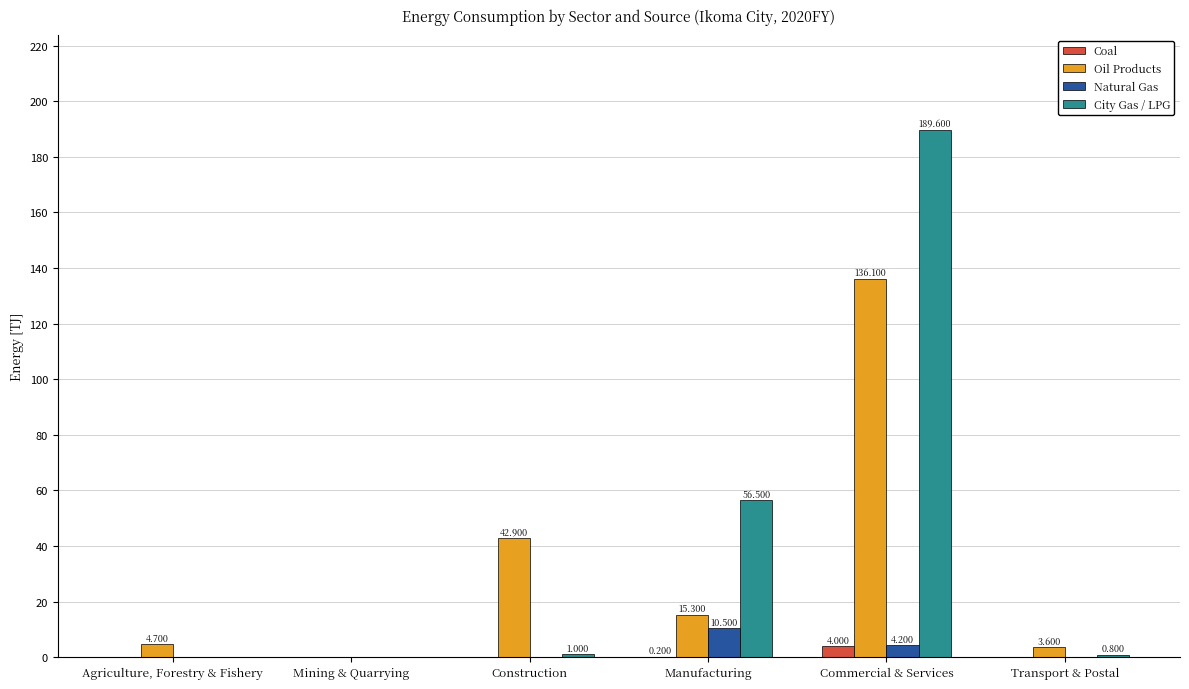

Reading left to right, what are all the values shown in this chart?

Coal: 0.0	0.0	0.0	0.2	4.0	0.0
Oil Products: 4.7	0.0	42.9	15.3	136.1	3.6
Natural Gas: 0.0	0.0	0.0	10.5	4.2	0.0
City Gas / LPG: 0.0	0.0	1.0	56.5	189.6	0.8